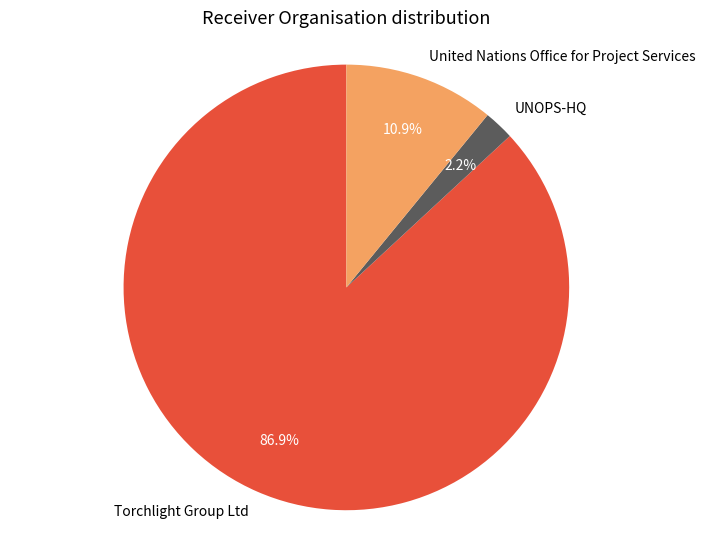

True or false: Torchlight Group Ltd accounts for 87% of the total.

True